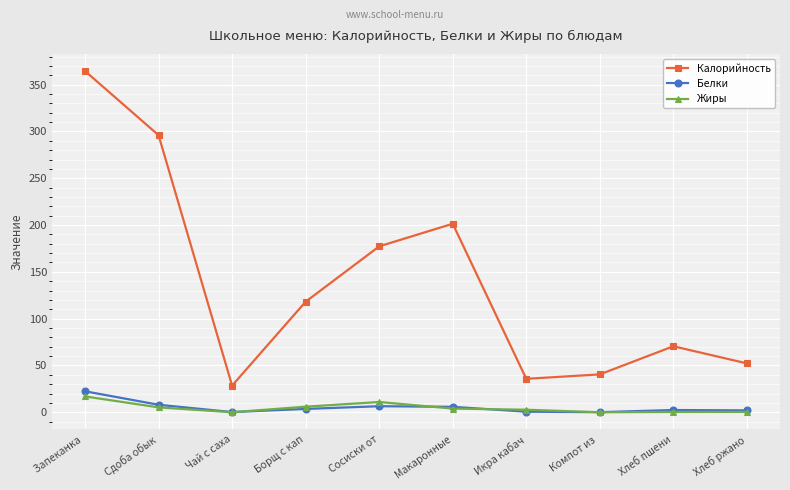

True or false: Белки and Калорийность intersect in this chart.

False